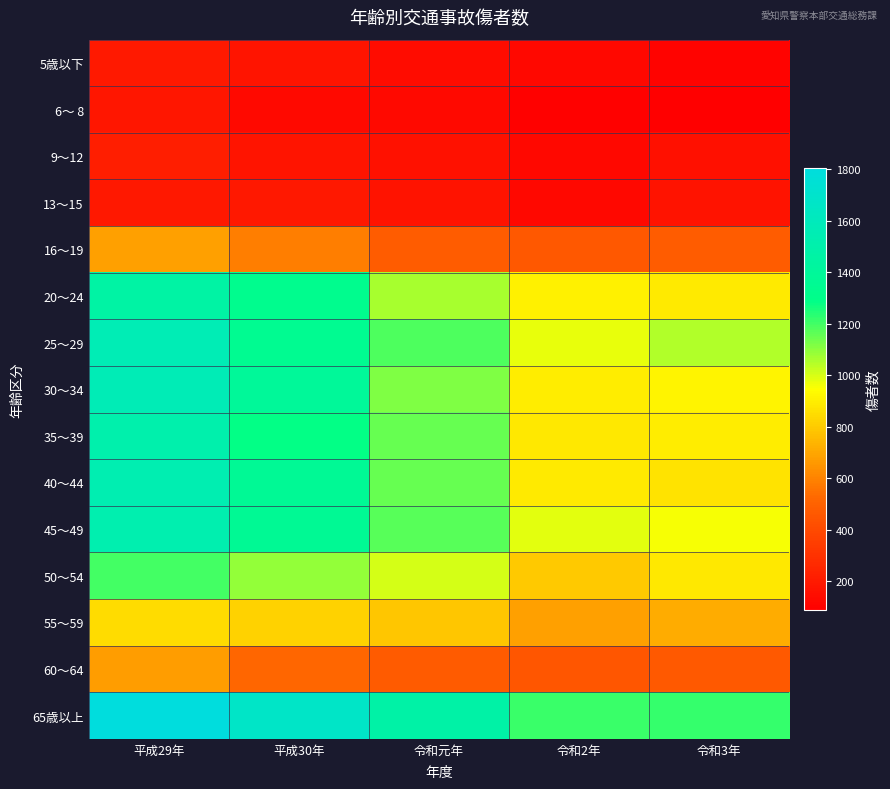

What is the smallest value displayed?

86